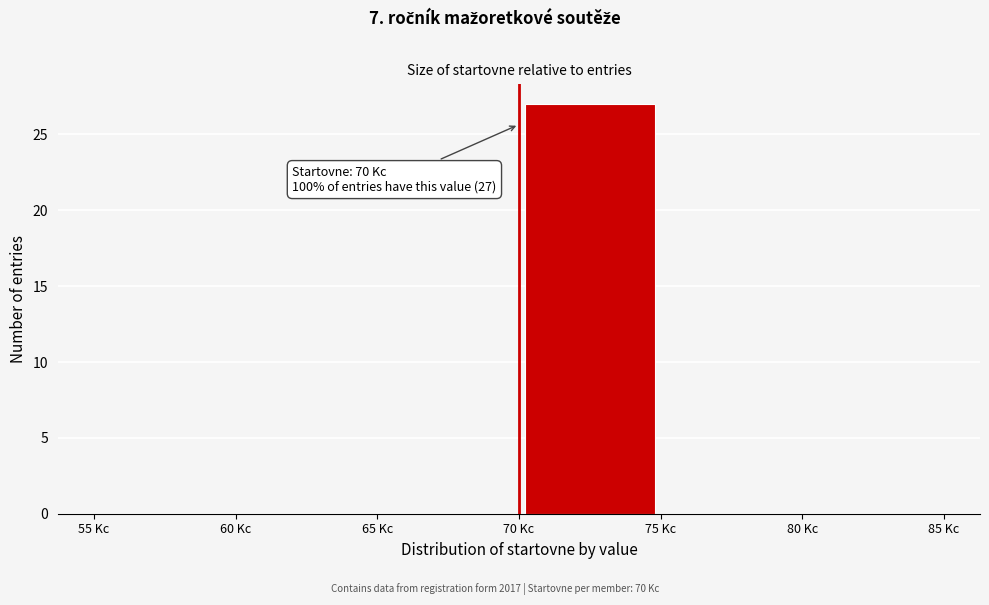

Which range on the x-axis has the tallest bar?

70 to 75